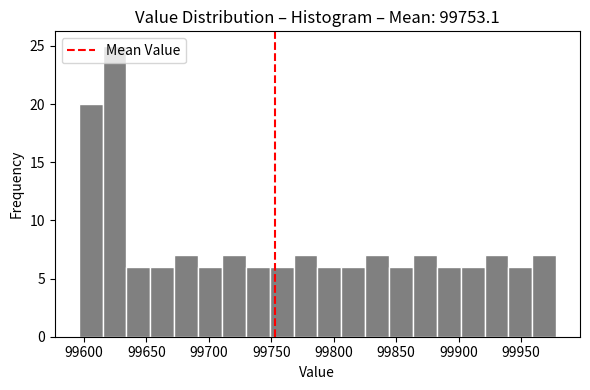

Read against the x-axis, roughly where is the centre of the tallest bar?

99625